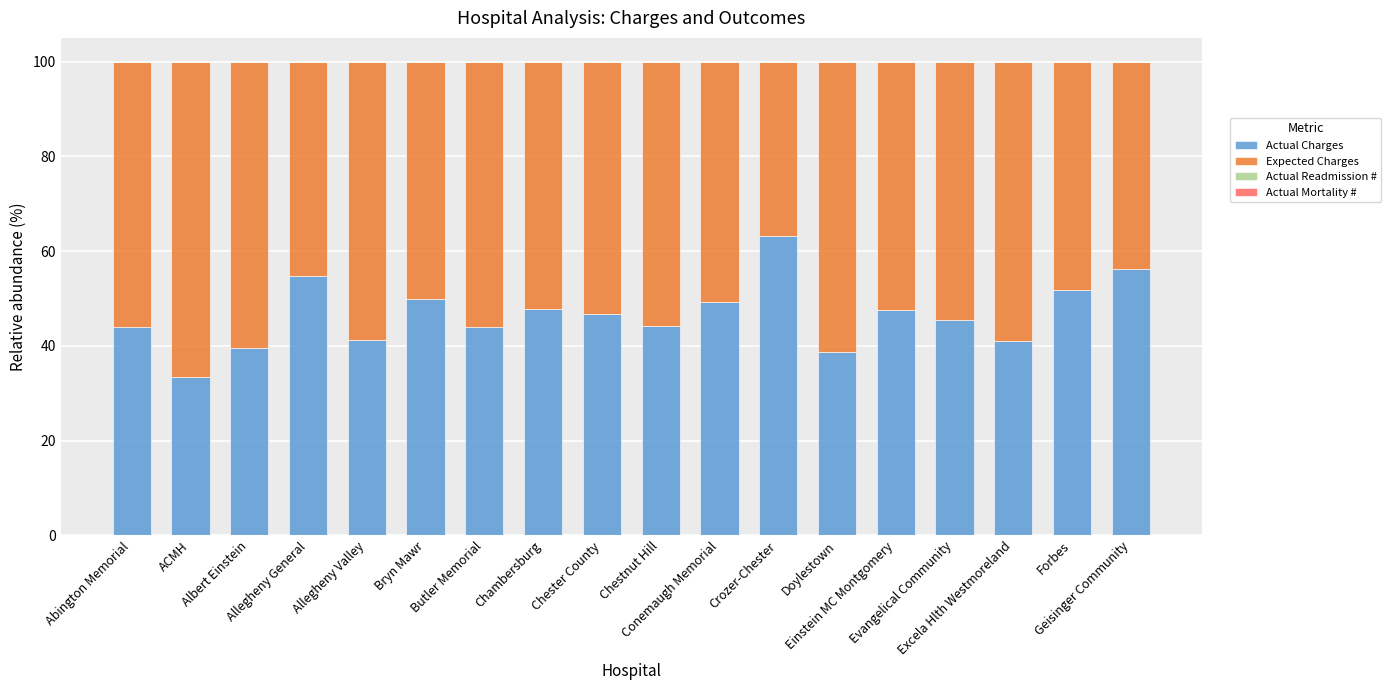

What is the highest value of the Actual Charges series?

63.3